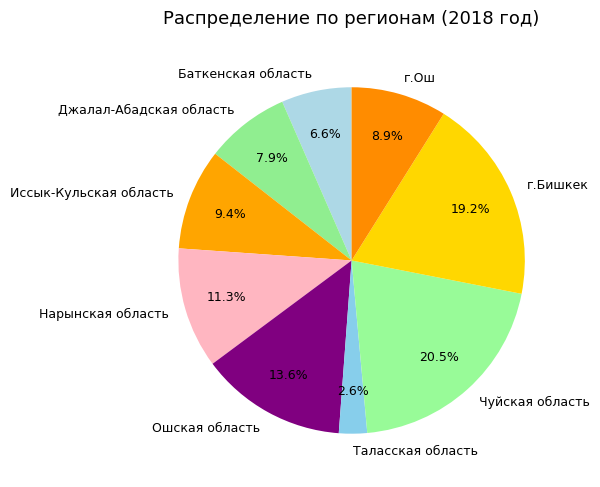

Is it true that Таласская область is 15% of the pie?

False